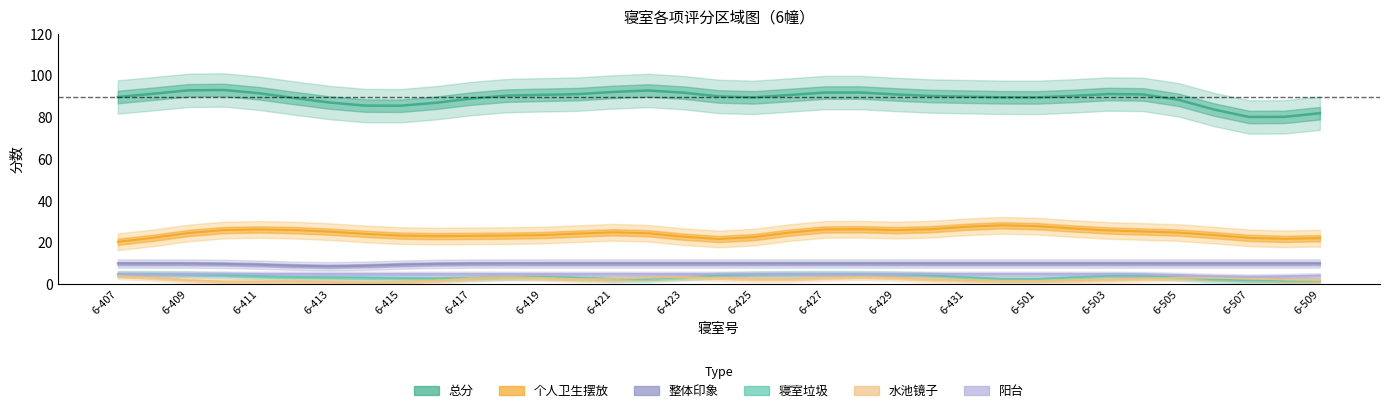

True or false: 整体印象 and 阳台 intersect in this chart.

False